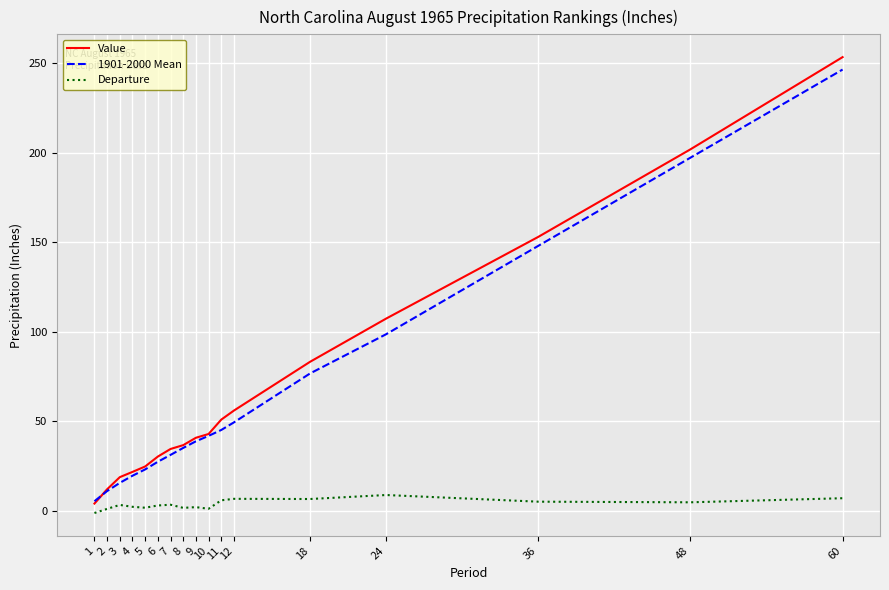

True or false: Departure and Value cross at least once.

False